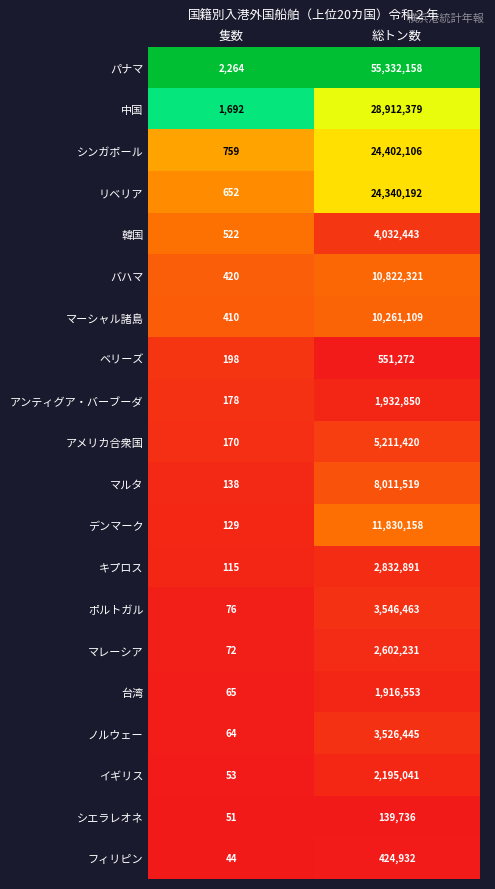

At 隻数, list the series in order from smallest to largest.

フィリピン, シエラレオネ, イギリス, ノルウェー, 台湾, マレーシア, ポルトガル, キプロス, デンマーク, マルタ, アメリカ合衆国, アンティグア・バーブーダ, ベリーズ, マーシャル諸島, バハマ, 韓国, リベリア, シンガポール, 中国, パナマ